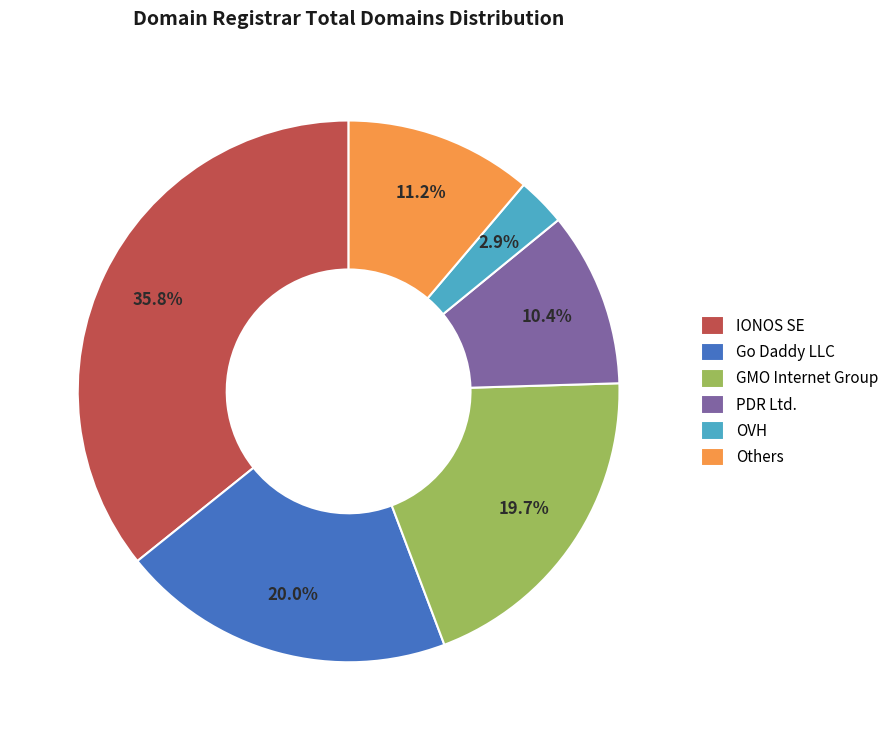

Do GMO Internet Group and Go Daddy LLC together represent more than half of the pie?

No